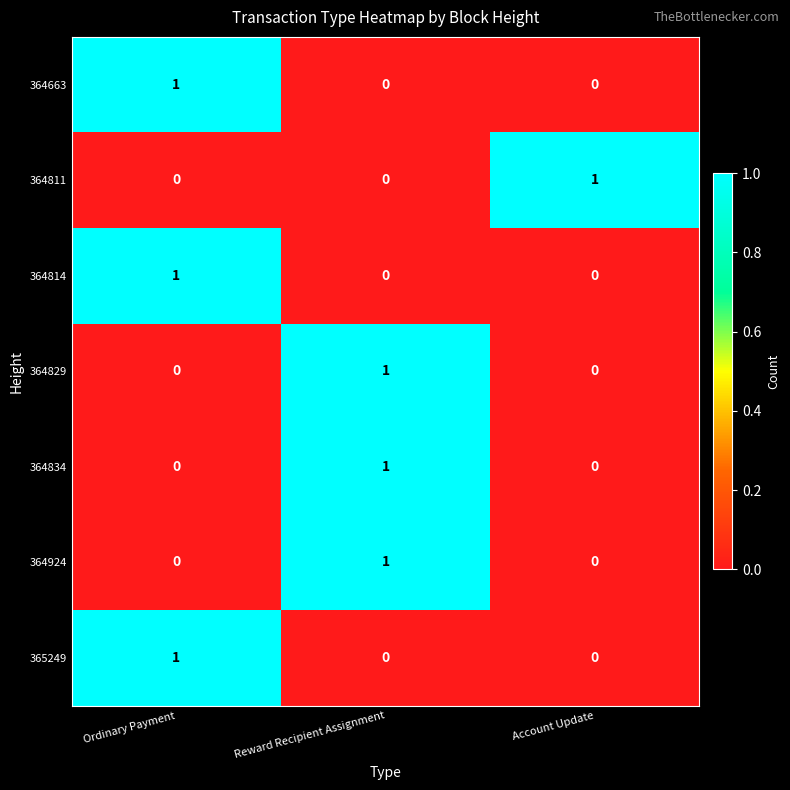

True or false: 364924 has a value of -1 at Ordinary Payment.

False